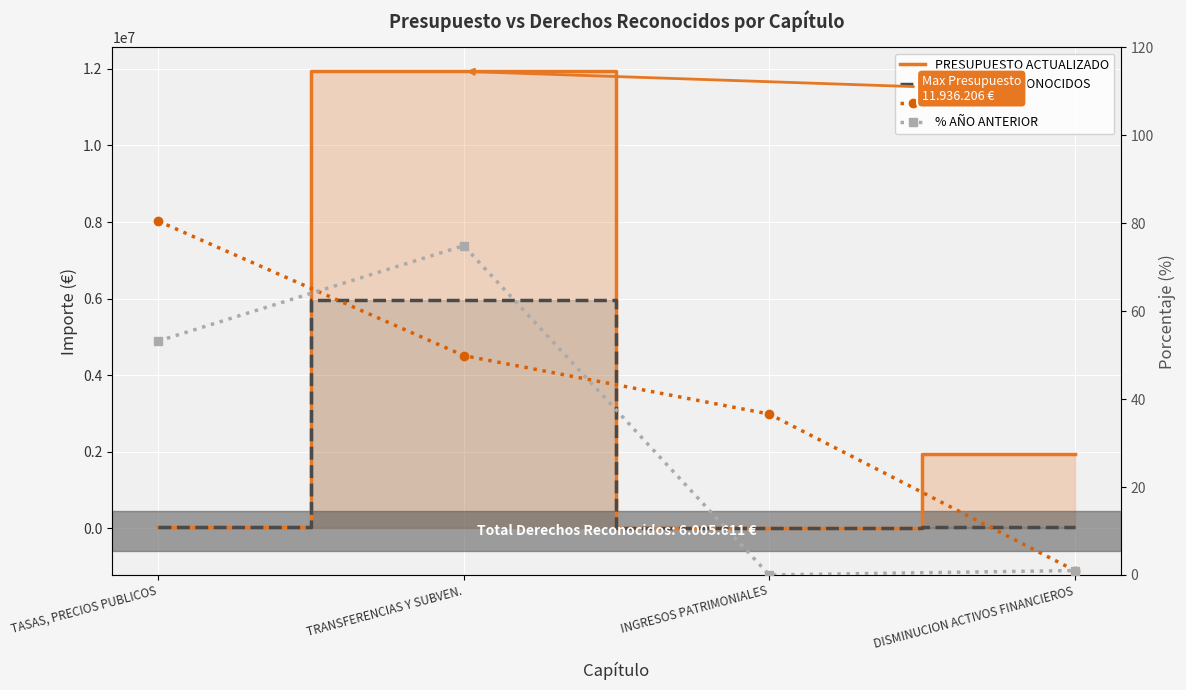

Reading right to left, transcribe all the data shown in this chart.

PRESUPUESTO ACTUALIZADO: 1930000.0	1500.0	11936206.0	33294.0
DERECHOS RECONOCIDOS: 20167.0	549.0	5958103.0	26793.0
% ACTUAL: 1.0	36.6	49.9	80.5
% AÑO ANTERIOR: 1.0	0.0	74.9	53.2